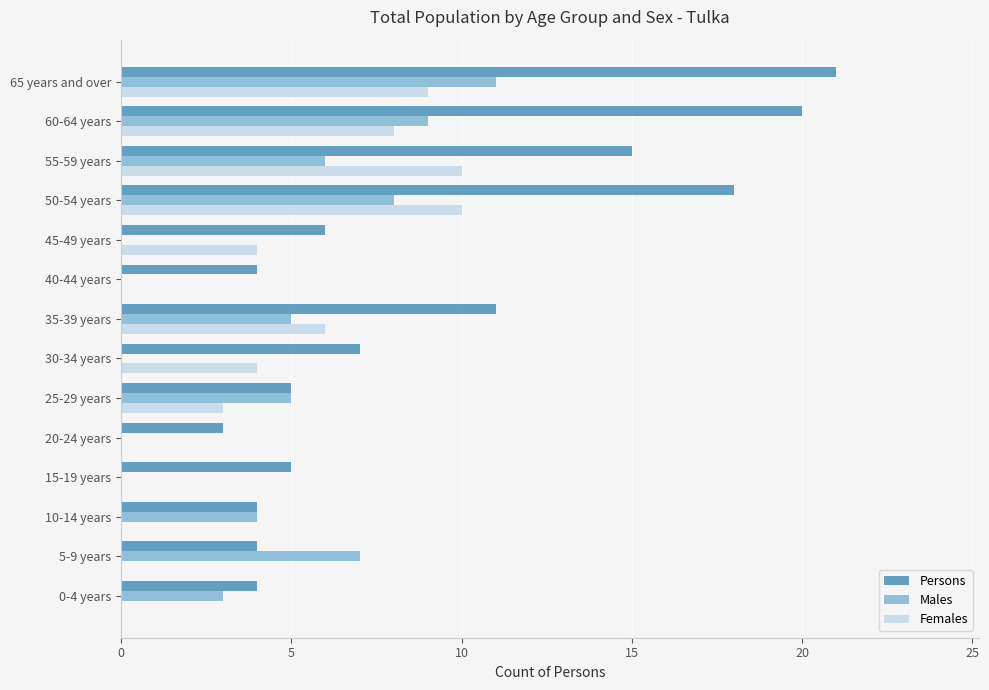

How many distinct data groups are displayed?

3